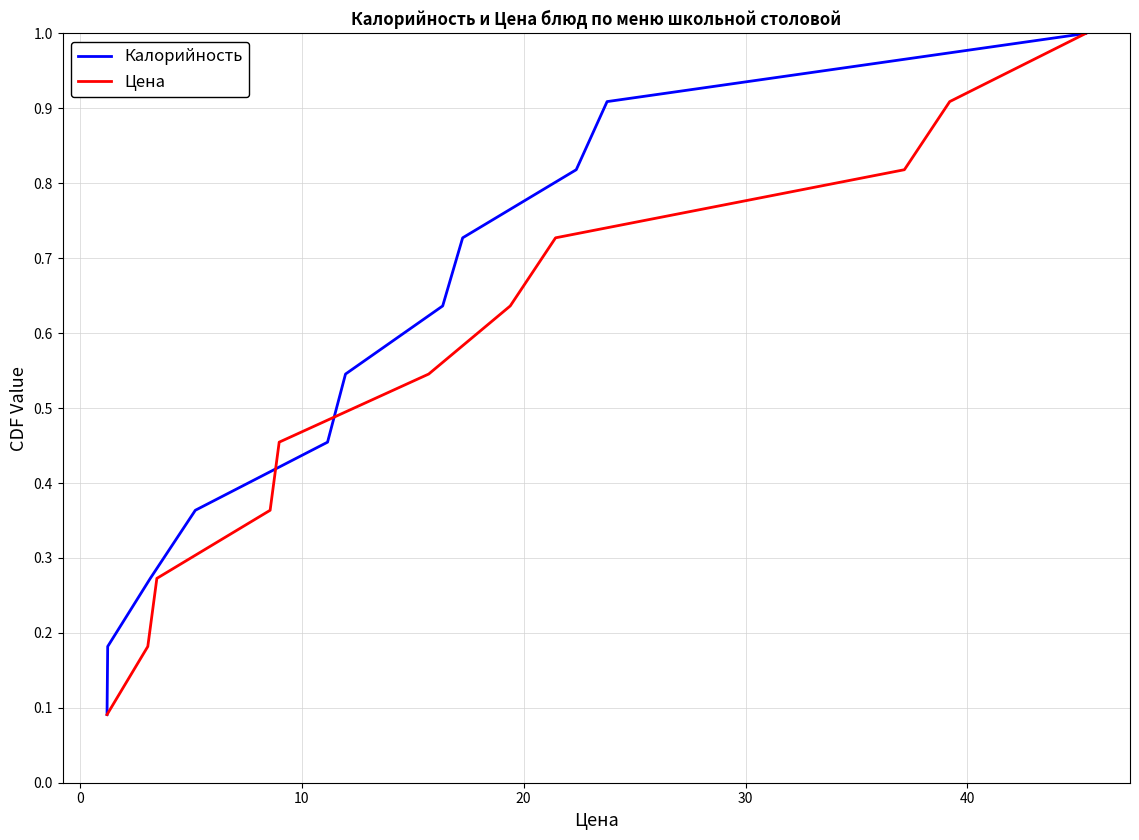

How many lines are shown in the chart?

2